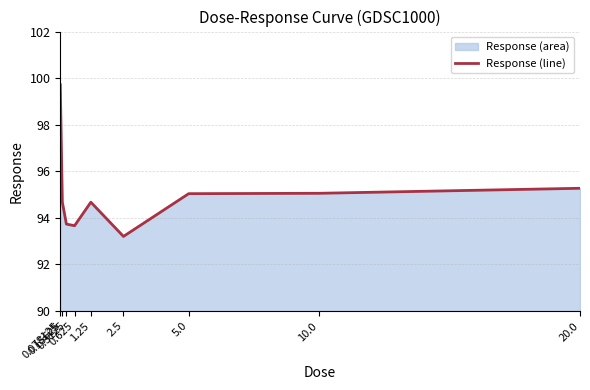

What is the label of the 2nd point from the right?

10.0